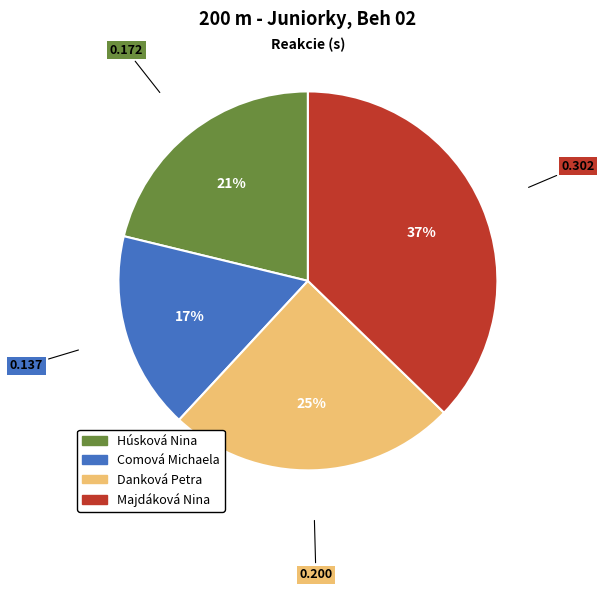

Count the number of slices in the pie.

4